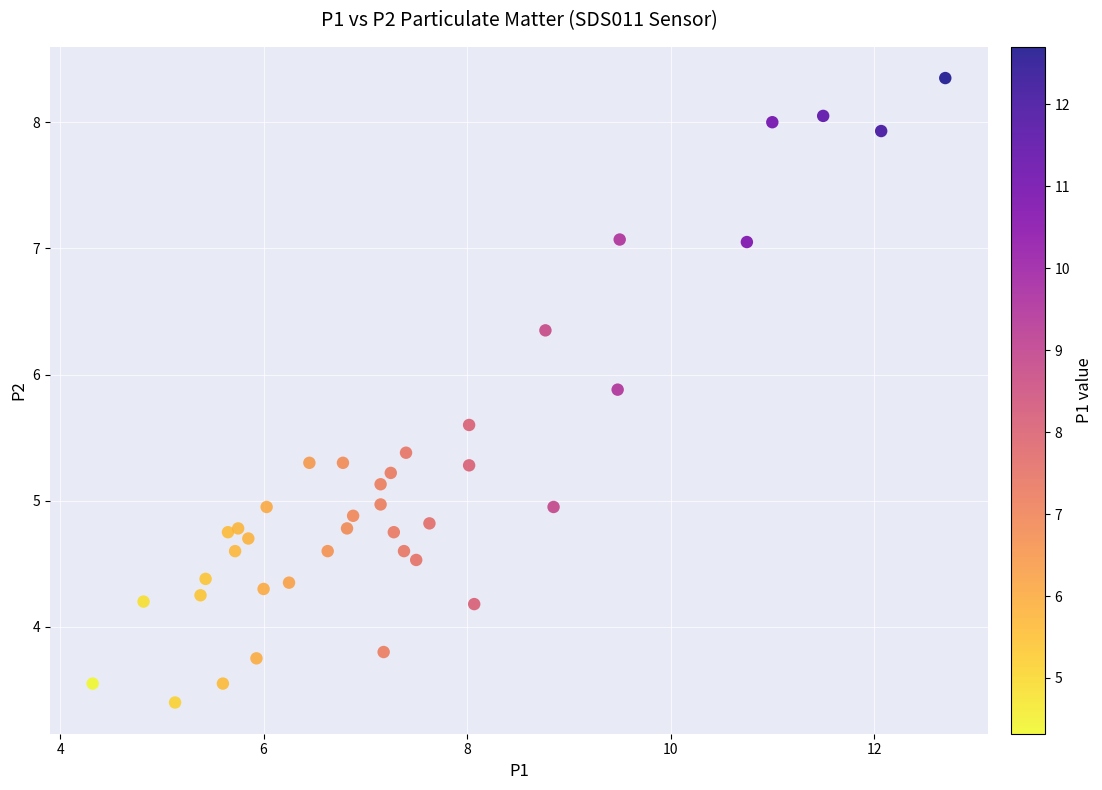

What is the range of X values (max minus min)?

8.4